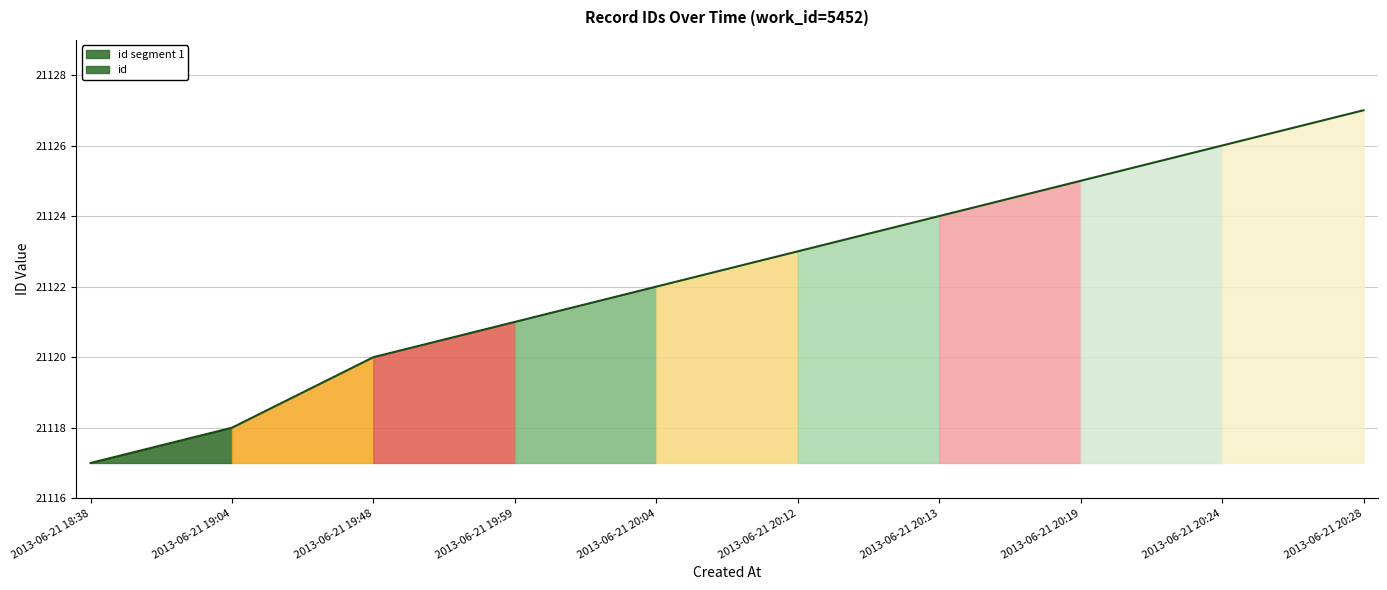

What value does the data have at 2013-06-21 18:38?

21117